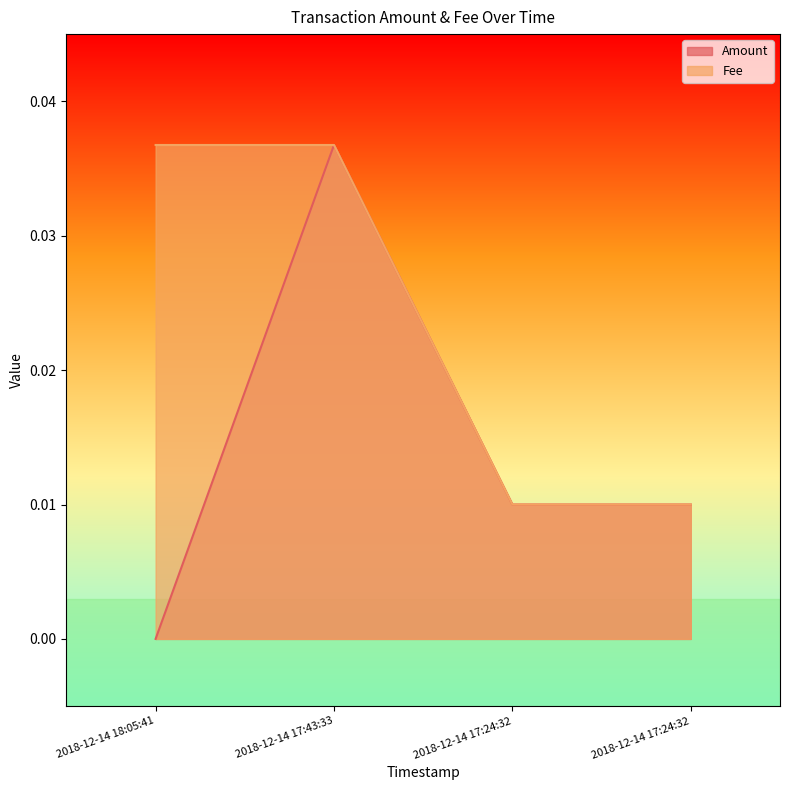

Count the number of data series in this chart.

2